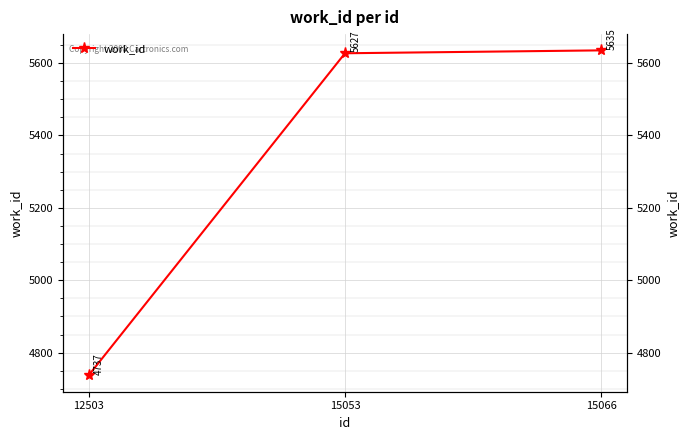

What is the smallest value displayed?

4737